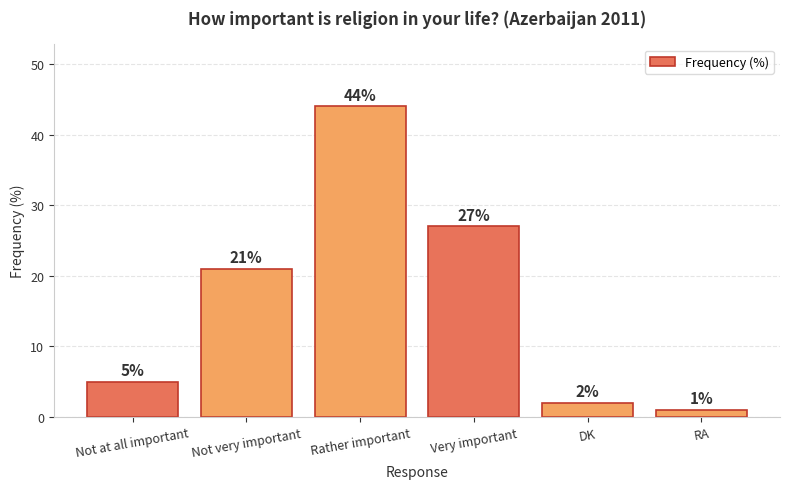

How many data points are less than 21?

3